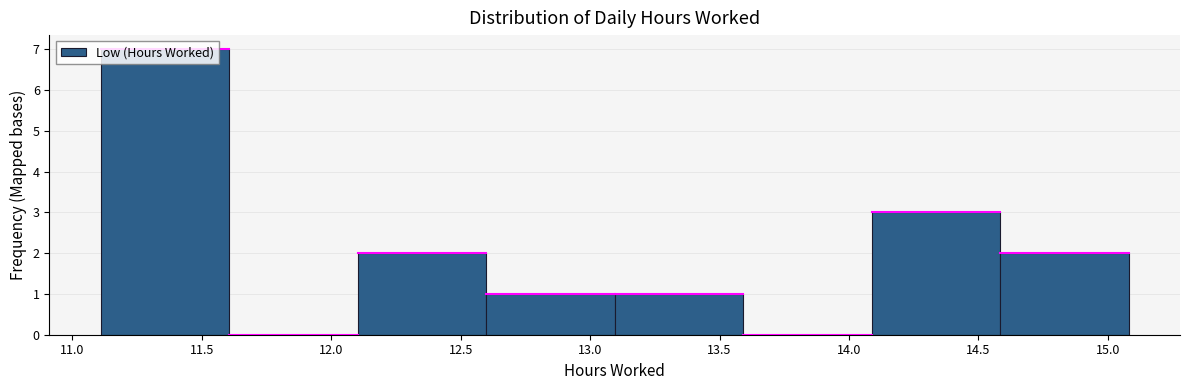

Reading left to right, transcribe this chart: for each bar, give the range it covers on the x-axis and its height. Neither the bar edges nor the heights are printed on the chart, so give them approximately, as read against the axes.

11.1 to 11.6: 7
11.6 to 12.1: 0
12.1 to 12.6: 2
12.6 to 13.1: 1
13.1 to 13.6: 1
13.6 to 14.1: 0
14.1 to 14.6: 3
14.6 to 15.1: 2